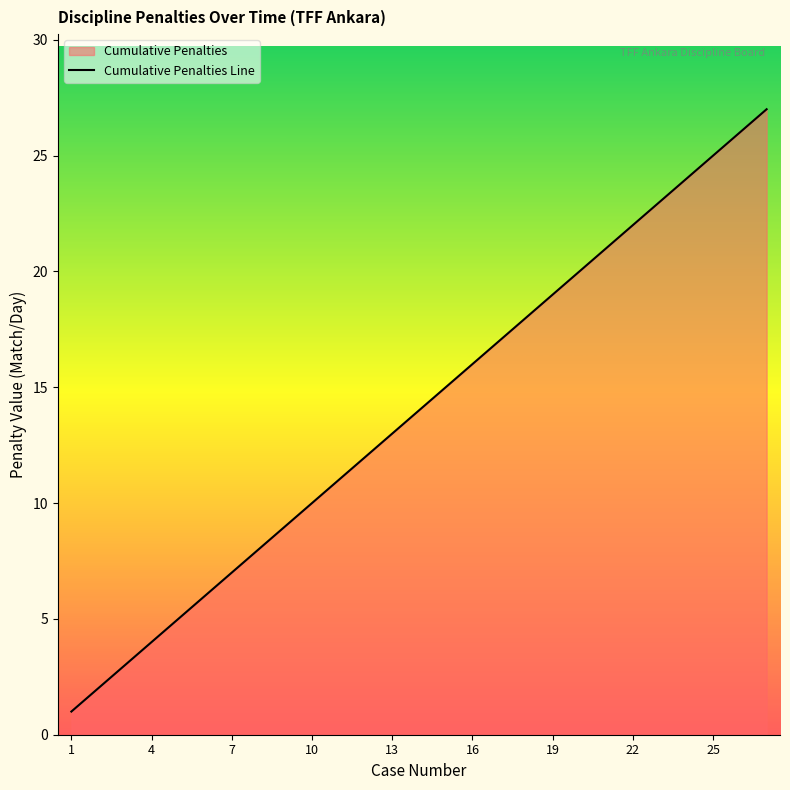

Is it true that the value at 25 is 6?

False